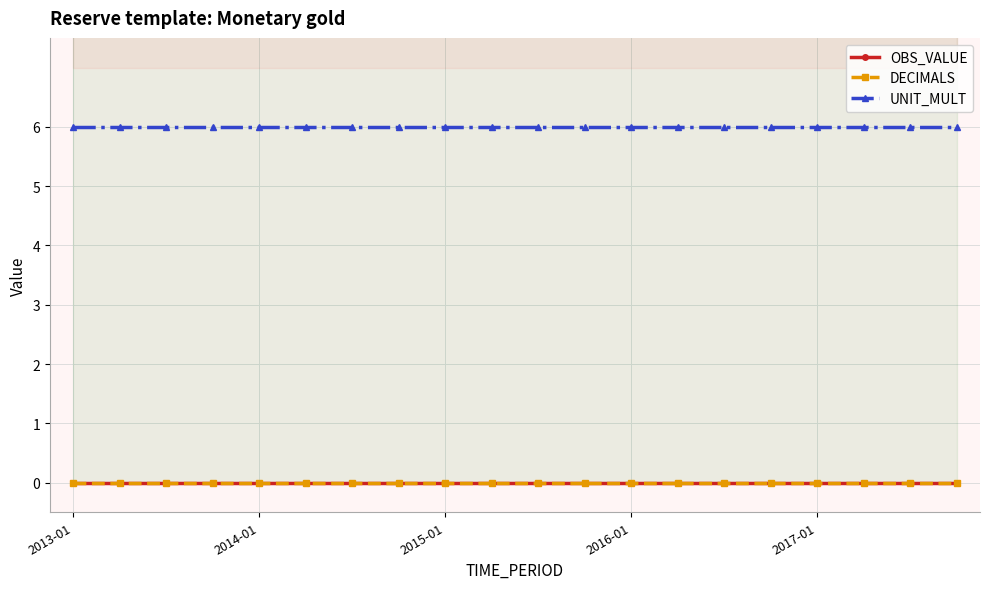

Does the chart have visible grid lines?

Yes